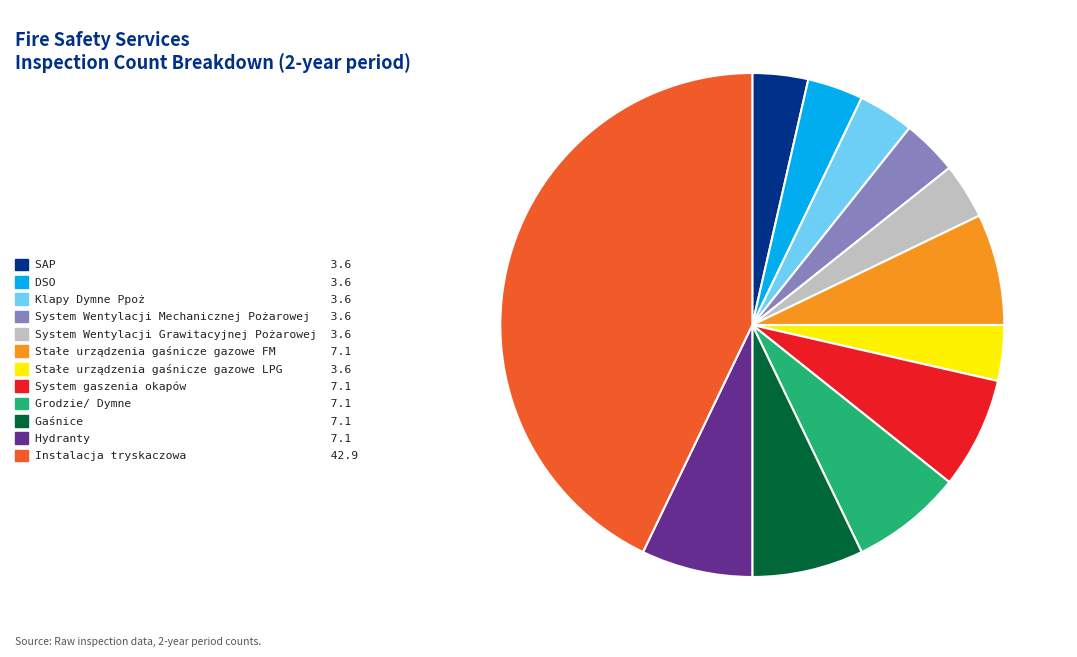

Between Instalacja tryskaczowa 42.9 and Hydranty 7.1, which is larger?

Instalacja tryskaczowa 42.9